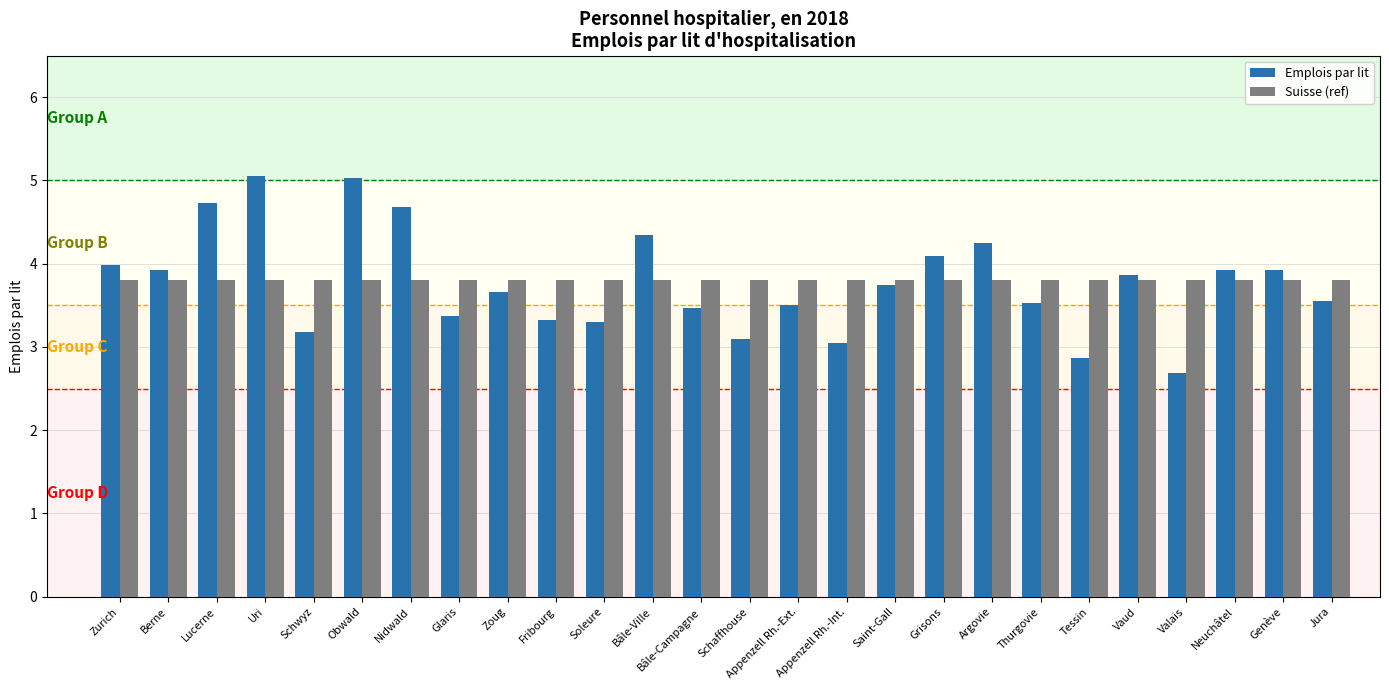

Rank the series at Obwald from highest to lowest value.

Emplois par lit, Suisse (ref)